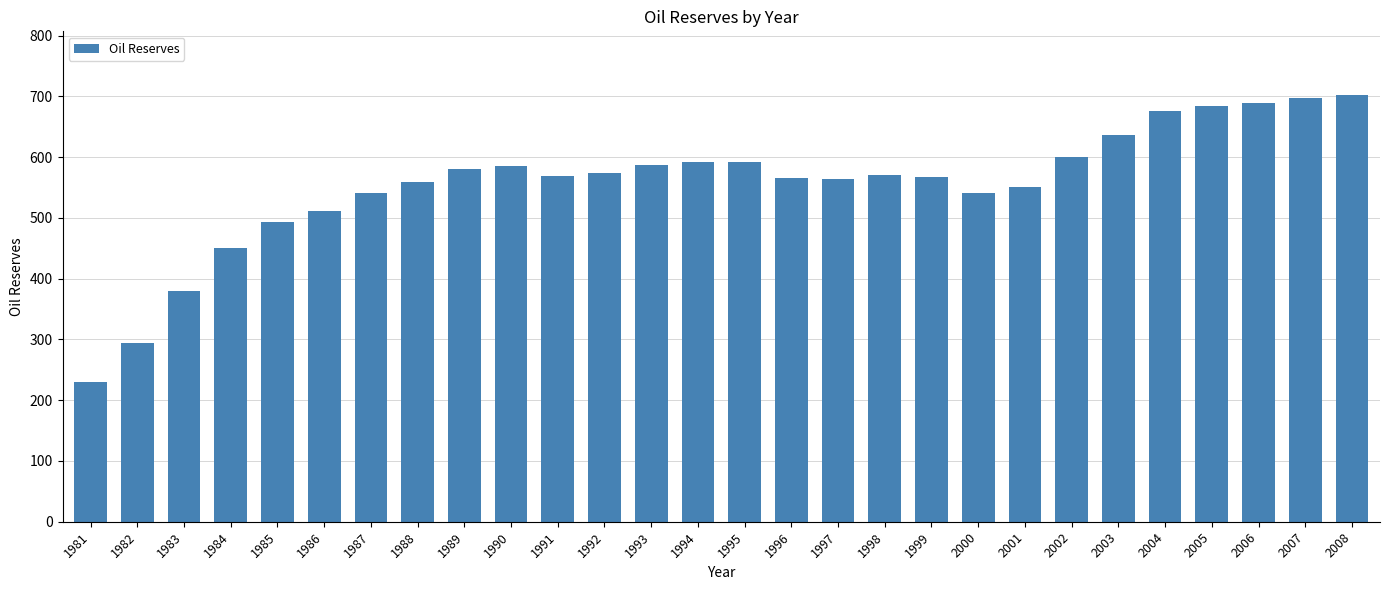

True or false: the data shows 379.1 at 1983.

True